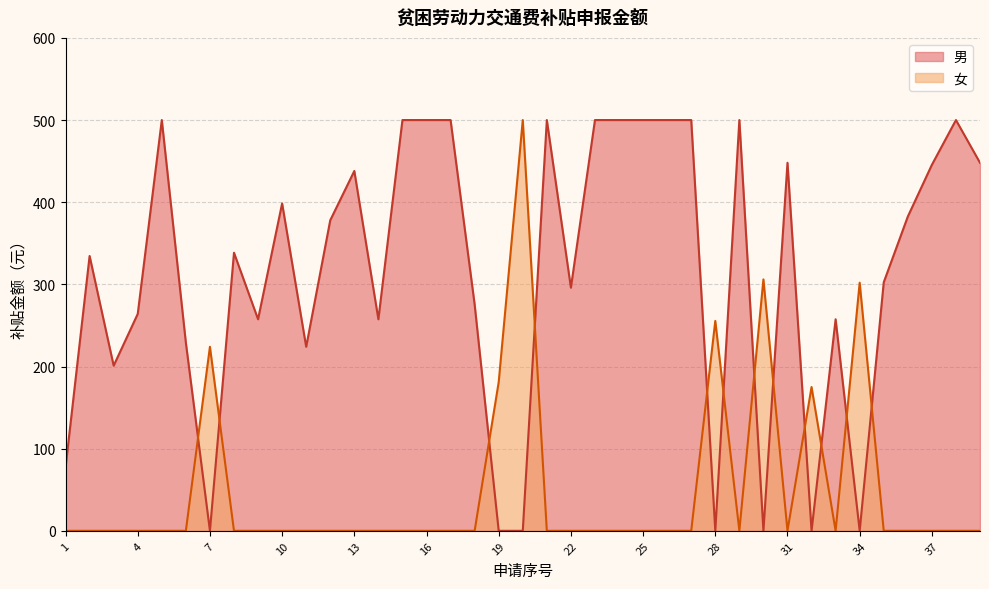

Which series has the largest total across all categories?

男